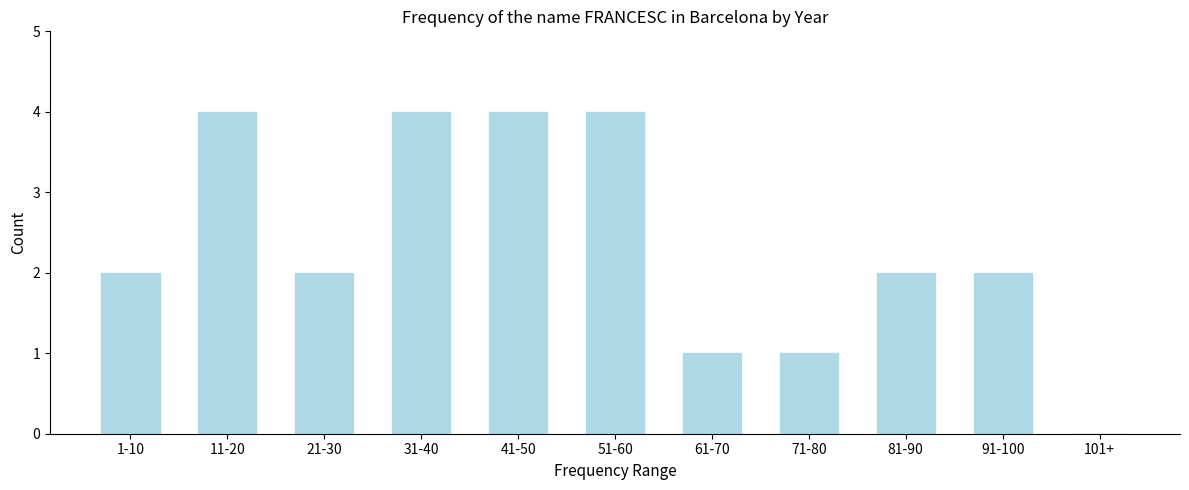

Reading left to right, list all the values displayed in this chart.

1-10=2	11-20=4	21-30=2	31-40=4	41-50=4	51-60=4	61-70=1	71-80=1	81-90=2	91-100=2	101+=0